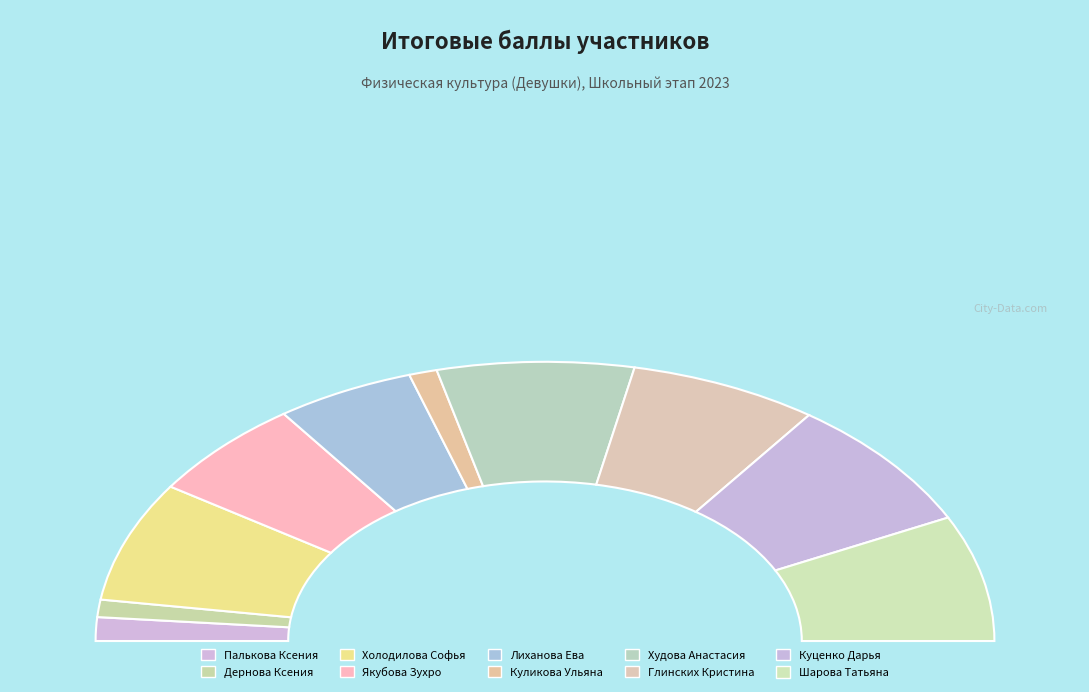

Is the sum of Холодилова Софья and Худова Анастасия greater than half?

No